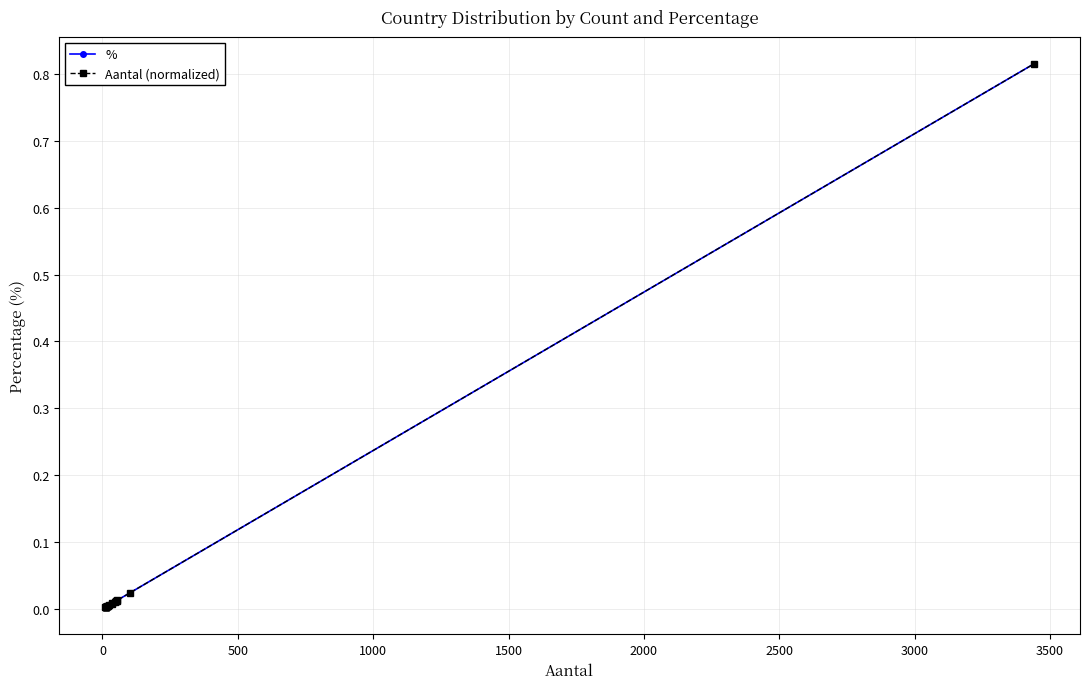

The % series shows 0.0 at 2000. True or false?

False